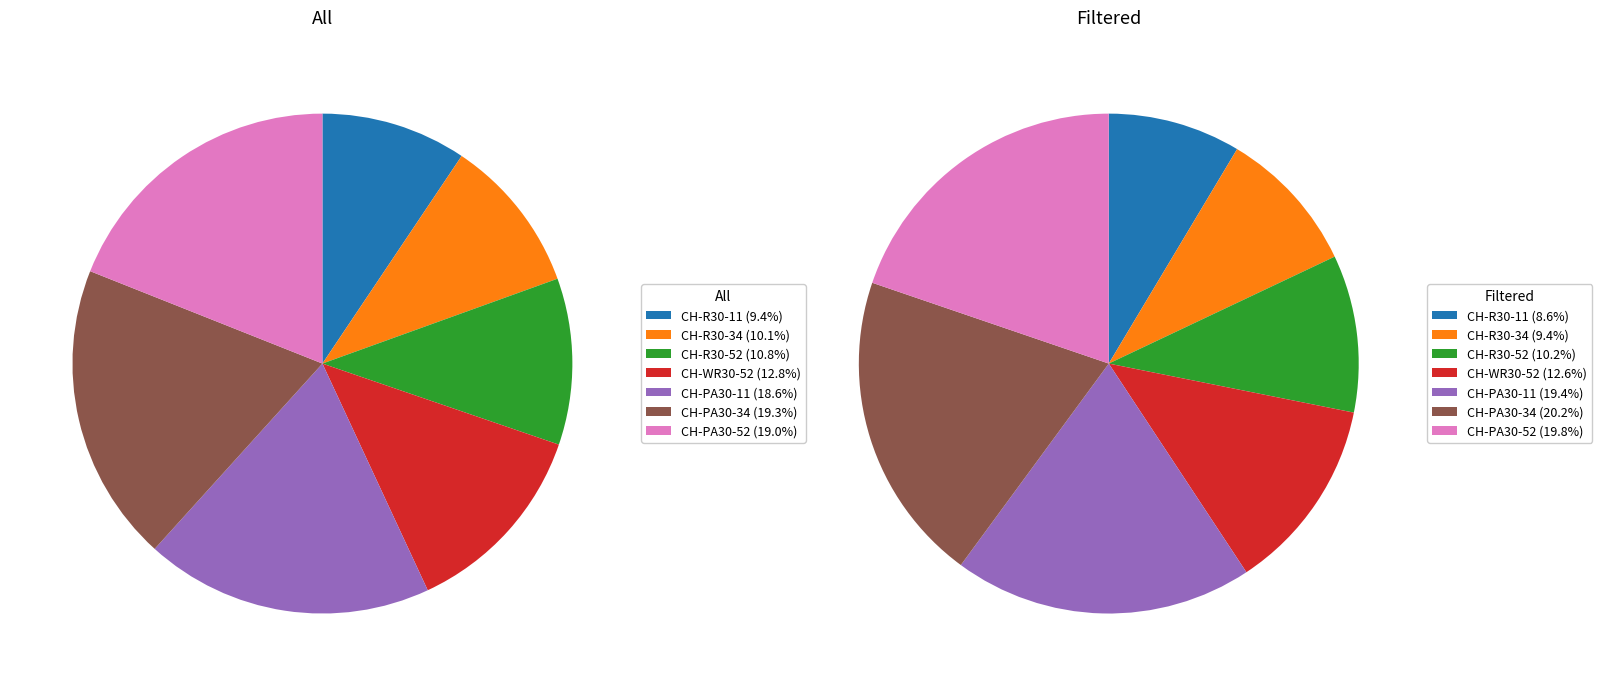

How many slices are in this pie chart?

7